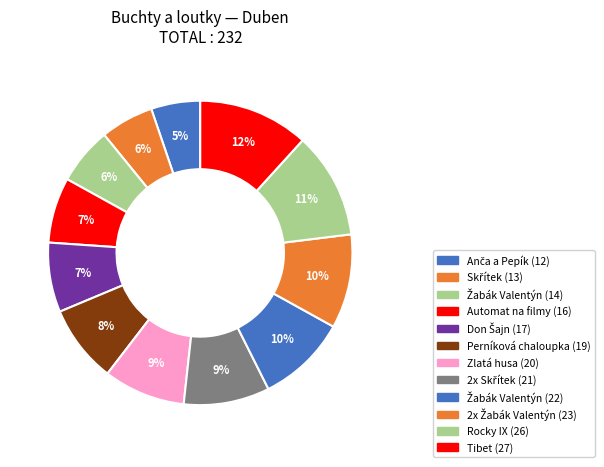

What percentage is the 2x Žabák Valentýn (23) slice, to the nearest percent?

10%